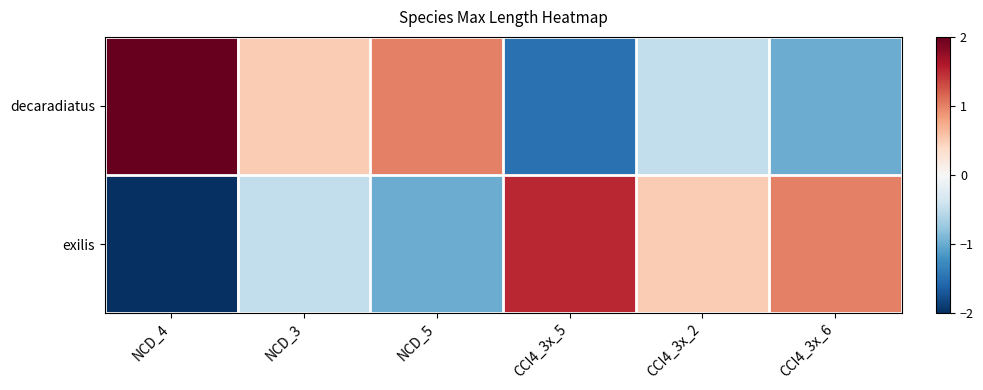

Which series has the largest range (max minus min)?

decaradiatus